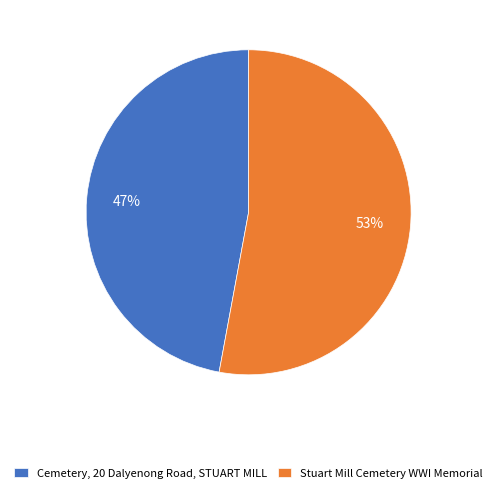

Which slice is the smallest?

Cemetery, 20 Dalyenong Road, STUART MILL